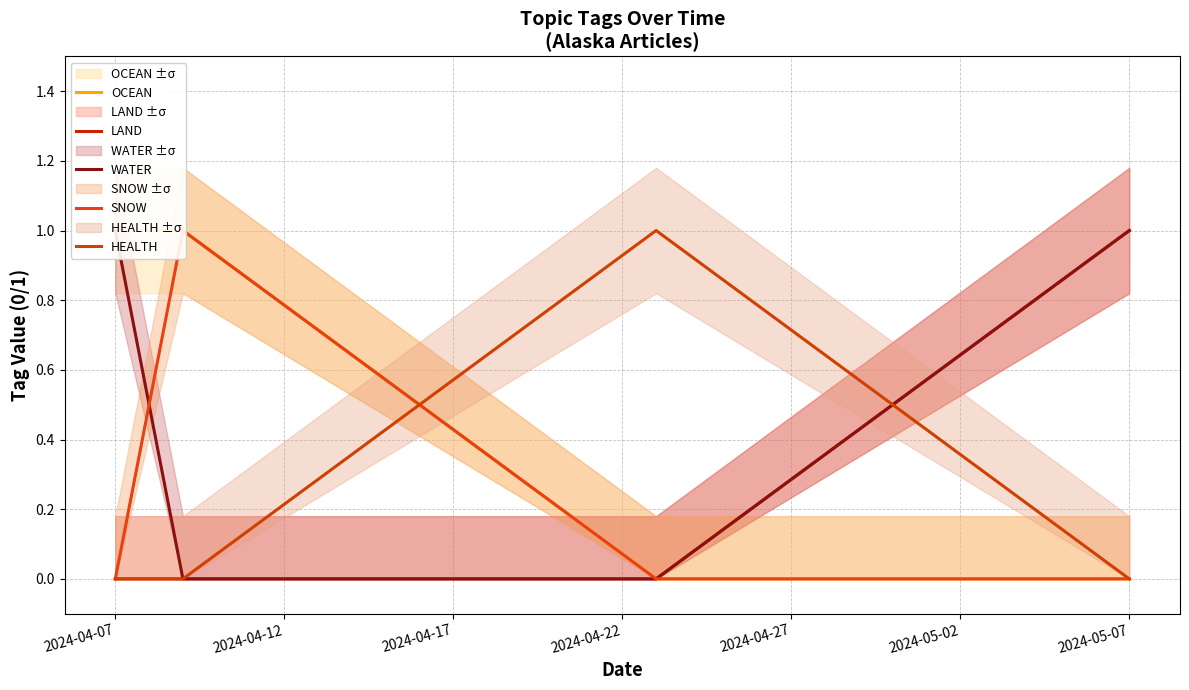

Reading left to right, transcribe all the data shown in this chart.

OCEAN: 1	1	0	0
LAND: 0	0	0	1
WATER: 1	0	0	1
SNOW: 0	1	0	0
HEALTH: 0	0	1	0